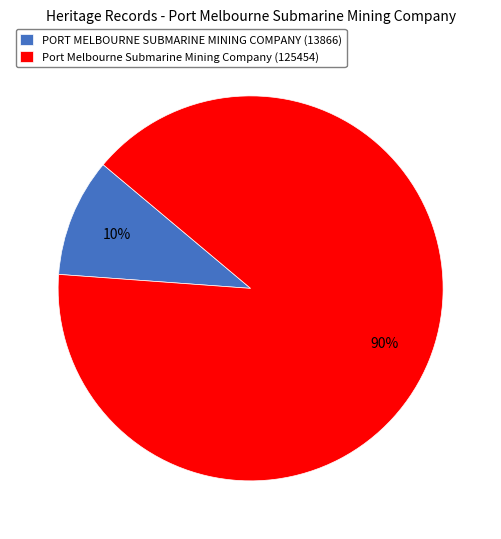

Which has a higher value, PORT MELBOURNE SUBMARINE MINING COMPANY (13866) or Port Melbourne Submarine Mining Company (125454)?

Port Melbourne Submarine Mining Company (125454)